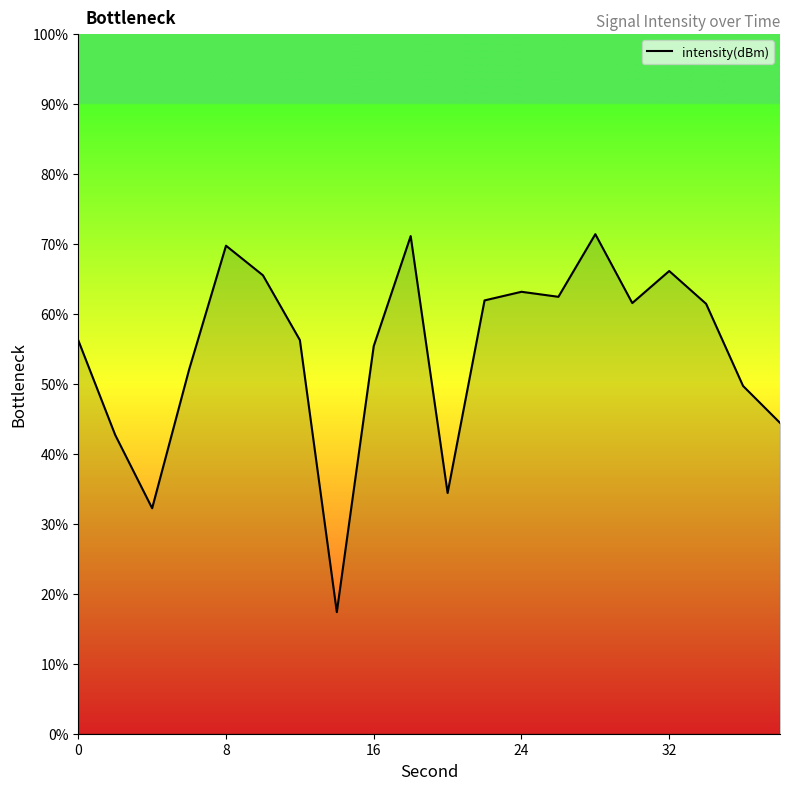

What is the difference between the maximum and minimum values?

54.0